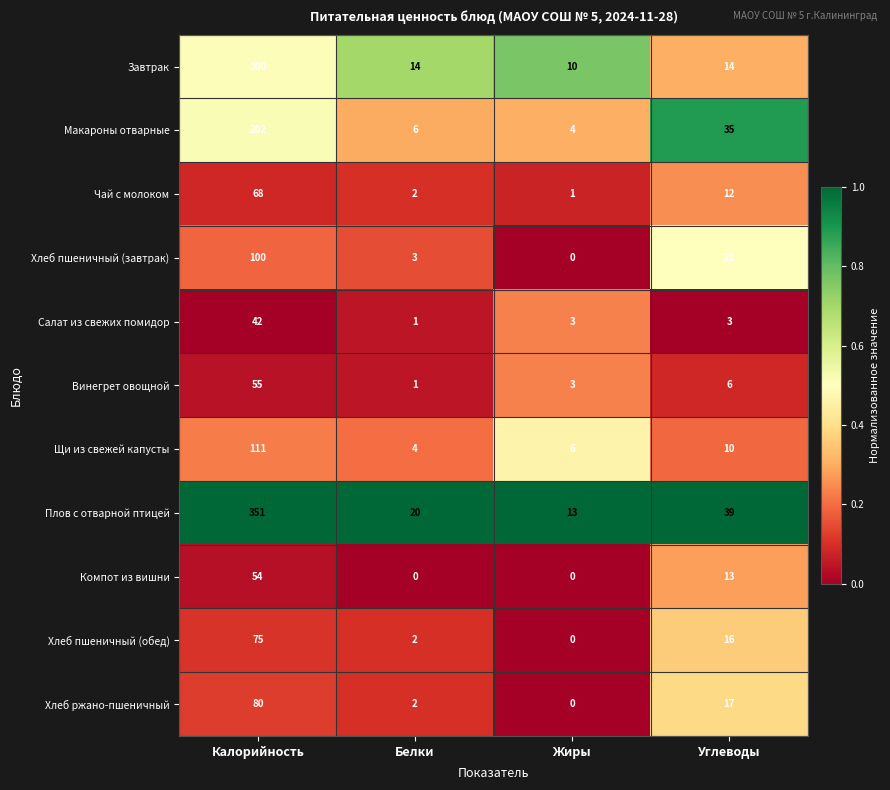

Which series changed the most between Калорийность and Углеводы?

Плов с отварной птицей